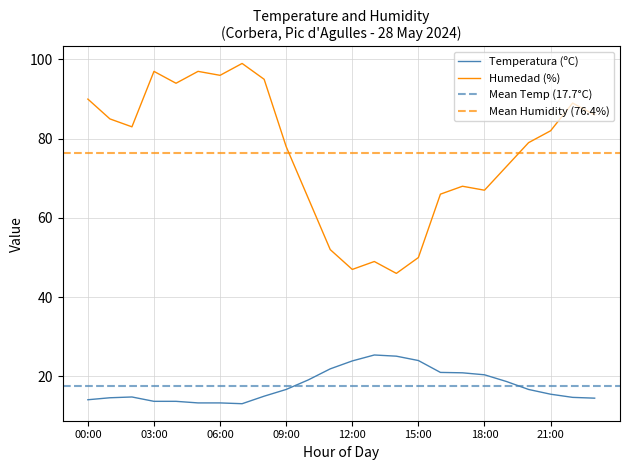

The value of Humedad (%) at 20:00 is 115.7. True or false?

False